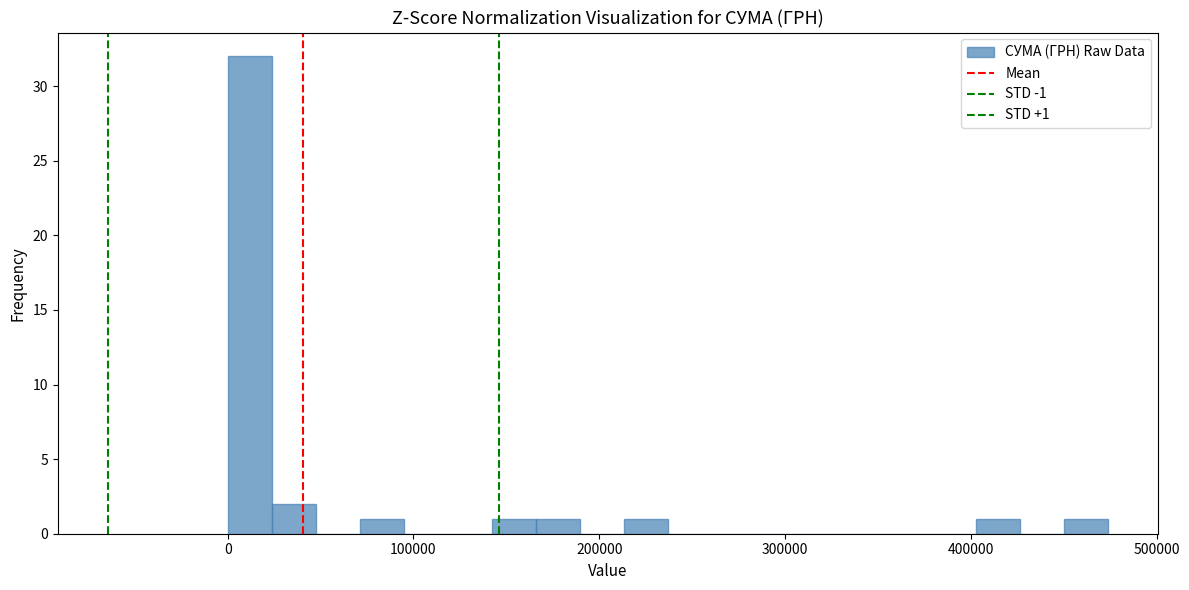

Read against the x-axis, roughly where is the centre of the tallest bar?

10000